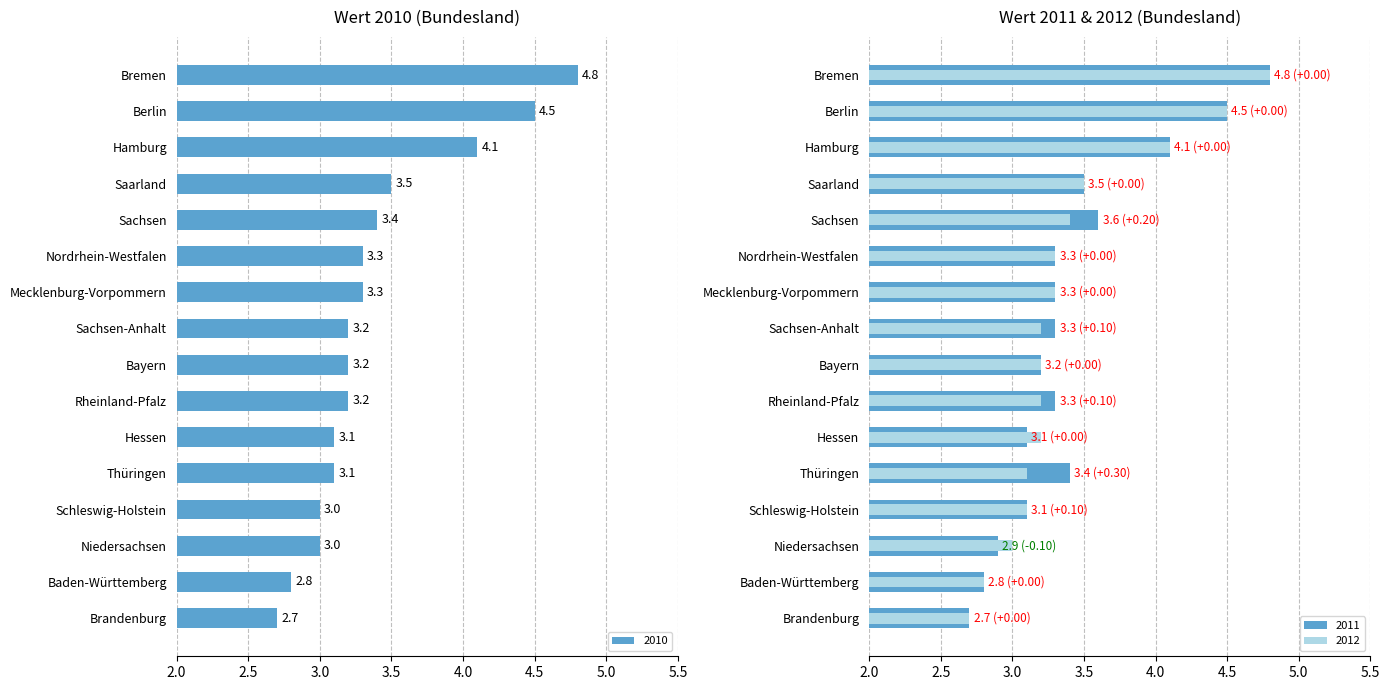

Does the chart contain any negative values?

No